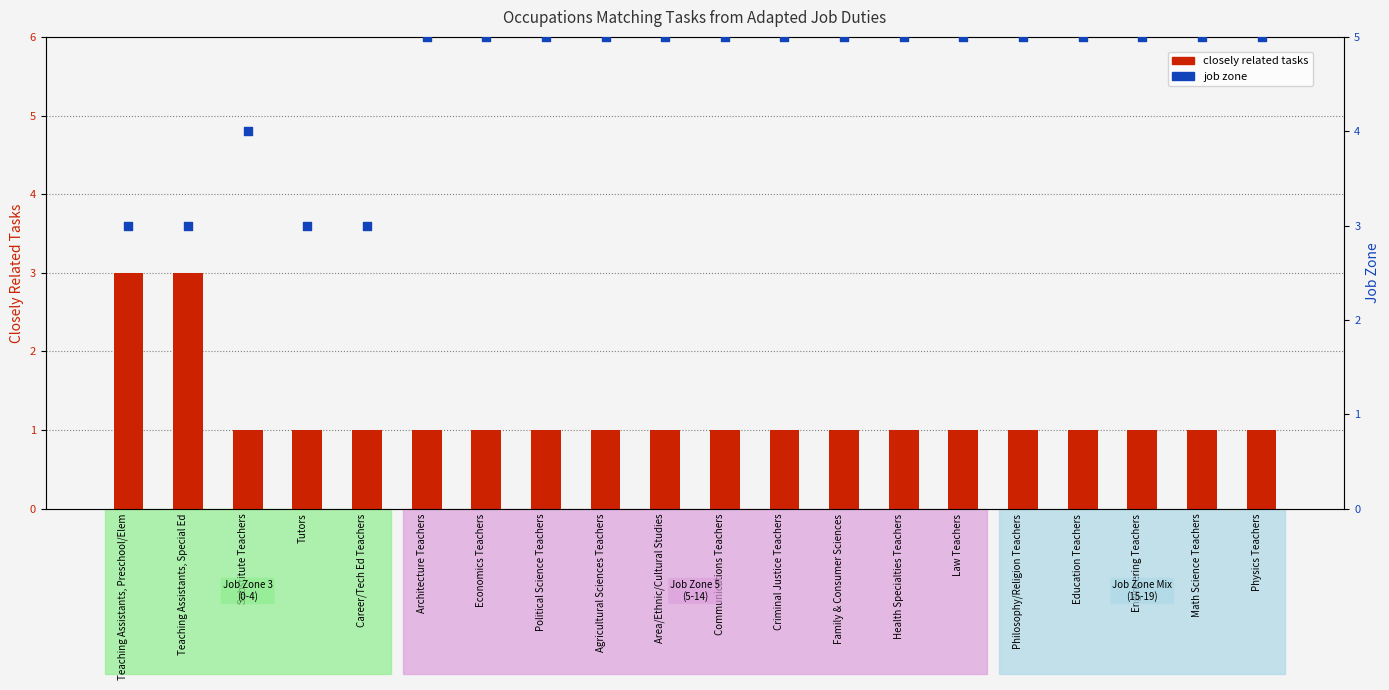

What are all the series names shown in the legend?

closely related tasks, job zone